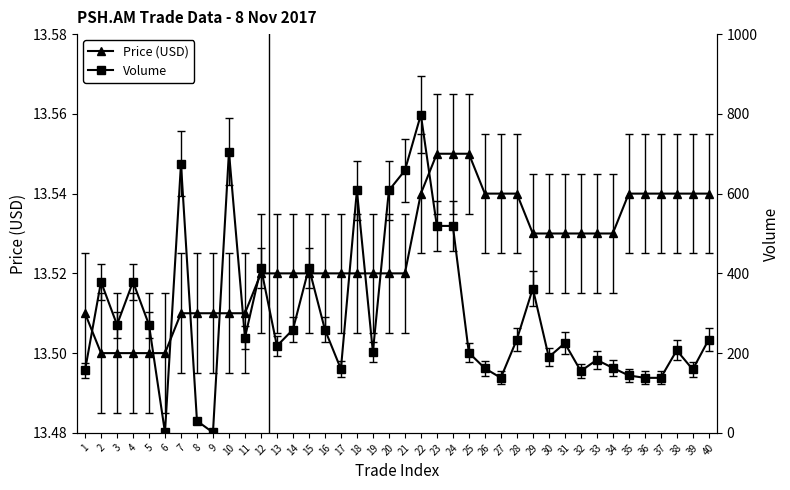

Rank the categories by Volume value from lowest to highest.

6, 9, 8, 27, 36, 37, 35, 32, 1, 39, 17, 26, 34, 33, 30, 25, 19, 38, 13, 31, 28, 40, 11, 14, 16, 3, 5, 29, 2, 4, 12, 15, 23, 24, 18, 20, 21, 7, 10, 22